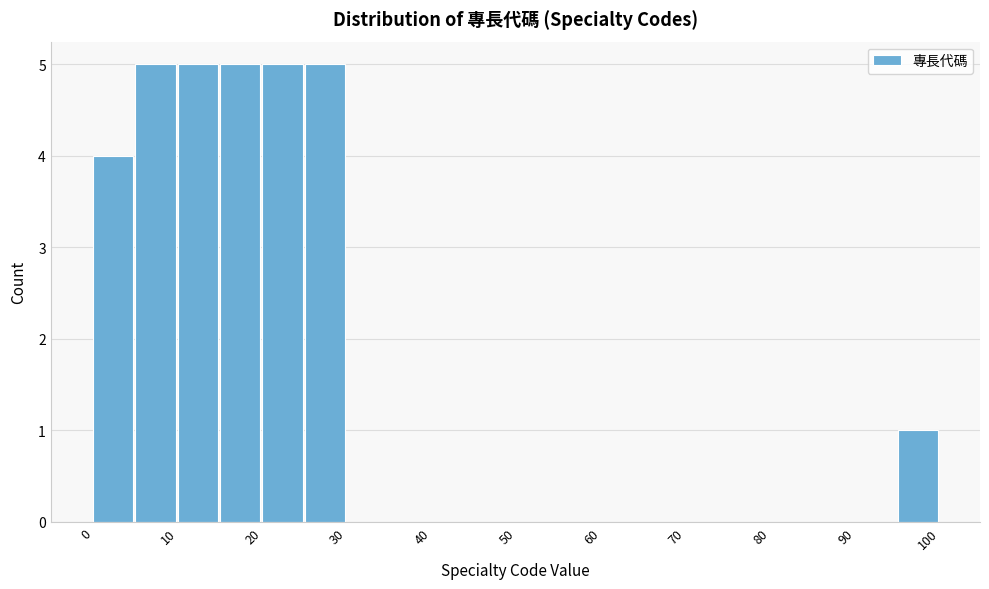

Reading left to right, transcribe this chart: for each bar, give the range it covers on the x-axis and its height. The values are not printed on the chart, so give them approximately, as read against the axis.

0 to 5: 4
5 to 10: 5
10 to 15: 5
15 to 20: 5
20 to 25: 5
25 to 30: 5
30 to 35: 0
35 to 40: 0
40 to 45: 0
45 to 50: 0
50 to 55: 0
55 to 60: 0
60 to 65: 0
65 to 70: 0
70 to 75: 0
75 to 80: 0
80 to 85: 0
85 to 90: 0
90 to 95: 0
95 to 100: 1